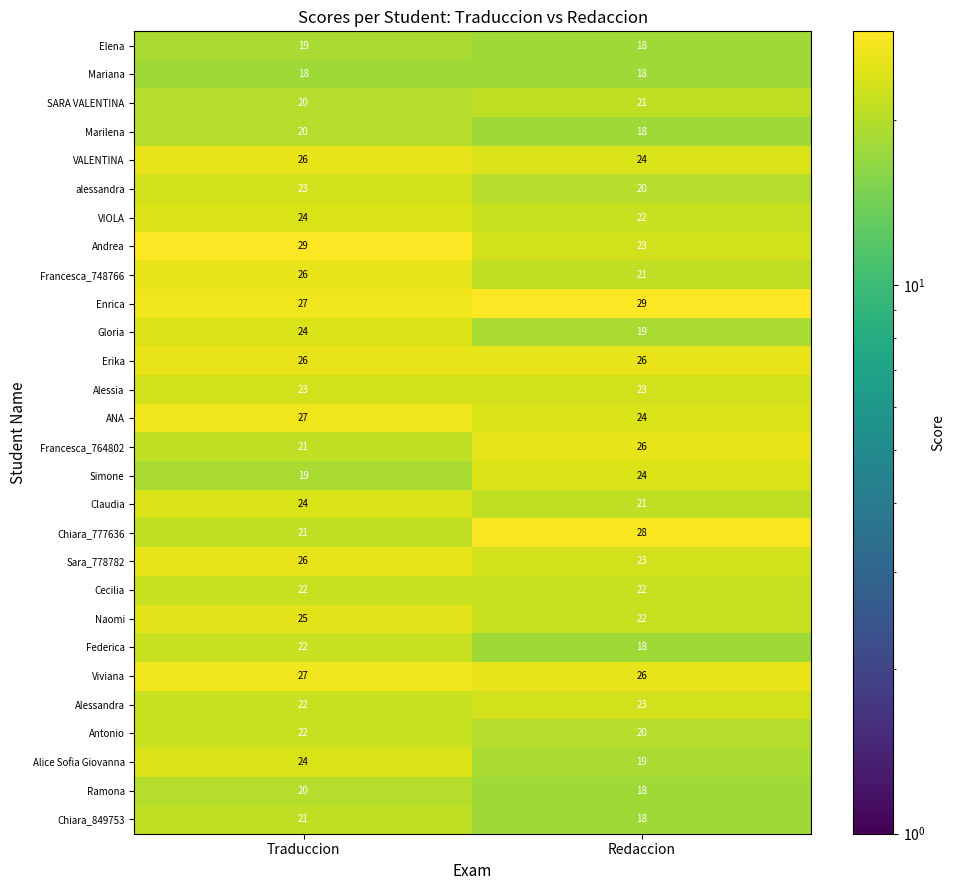

At how many categories does at least one series exceed 28?

2